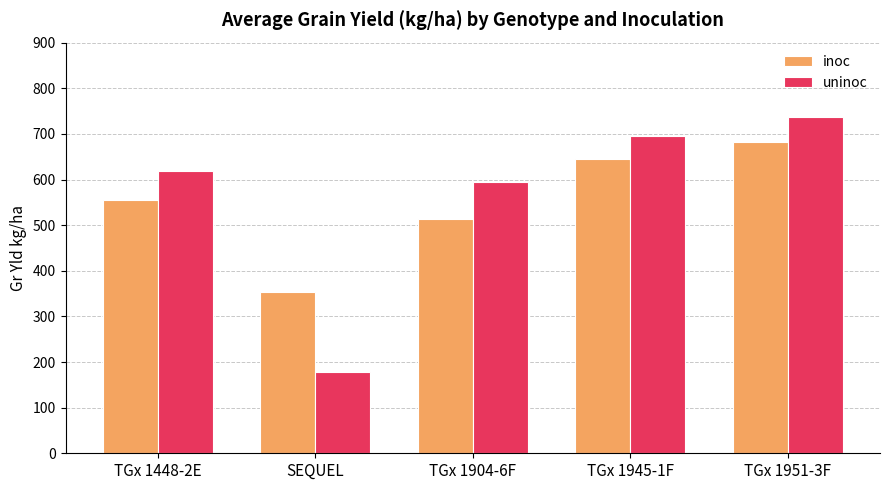

What is the label of the 4th bar from the left?

TGx 1945-1F